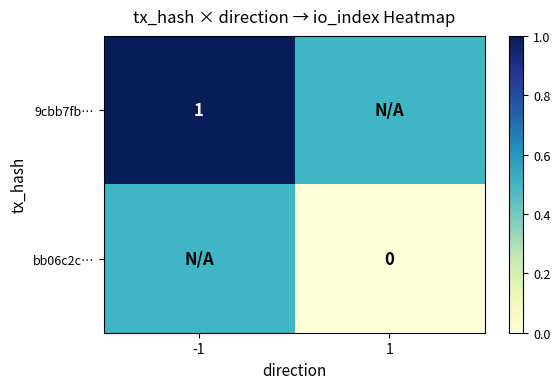

How many series are shown in this chart?

2